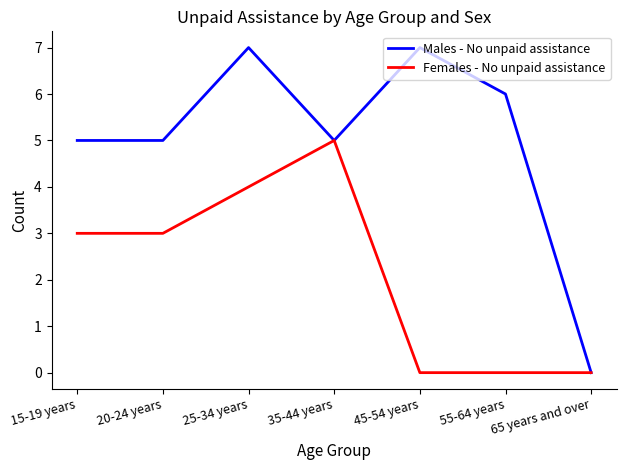

Reading left to right, extract all data points from this chart.

Males - No unpaid assistance: 15-19 years=5	20-24 years=5	25-34 years=7	35-44 years=5	45-54 years=7	55-64 years=6	65 years and over=0
Females - No unpaid assistance: 15-19 years=3	20-24 years=3	25-34 years=4	35-44 years=5	45-54 years=0	55-64 years=0	65 years and over=0